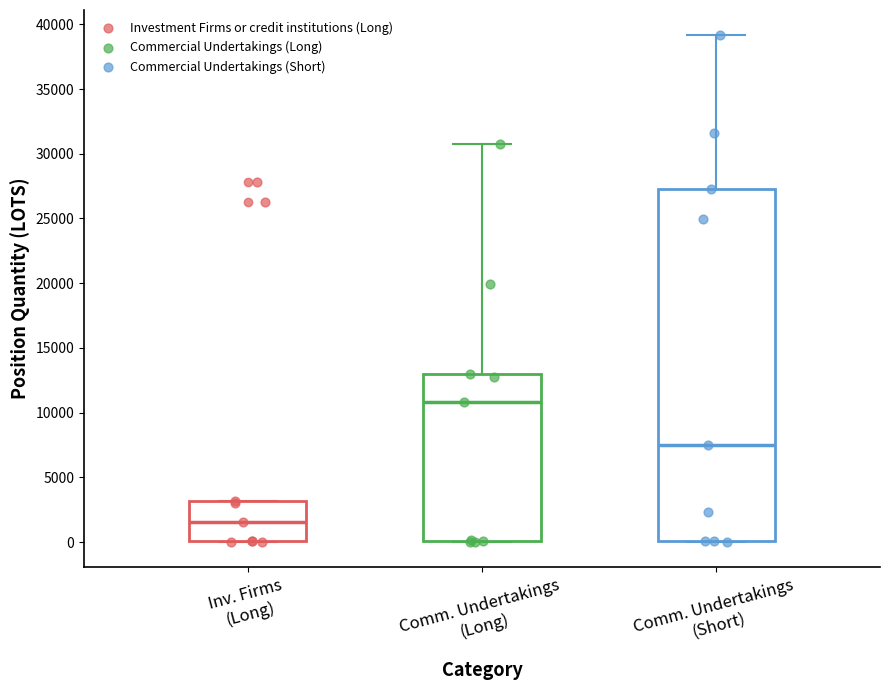

Comparing the boxes themselves (not the whiskers), which one is the tallest?

Comm. Undertakings (Short)